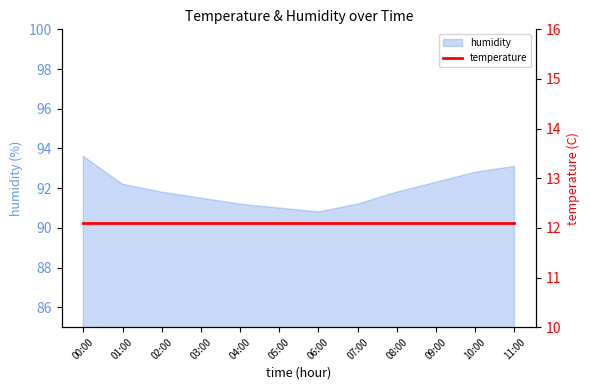

Rank the categories by value from lowest to highest.

06:00, 05:00, 04:00, 07:00, 03:00, 02:00, 08:00, 01:00, 09:00, 10:00, 11:00, 00:00